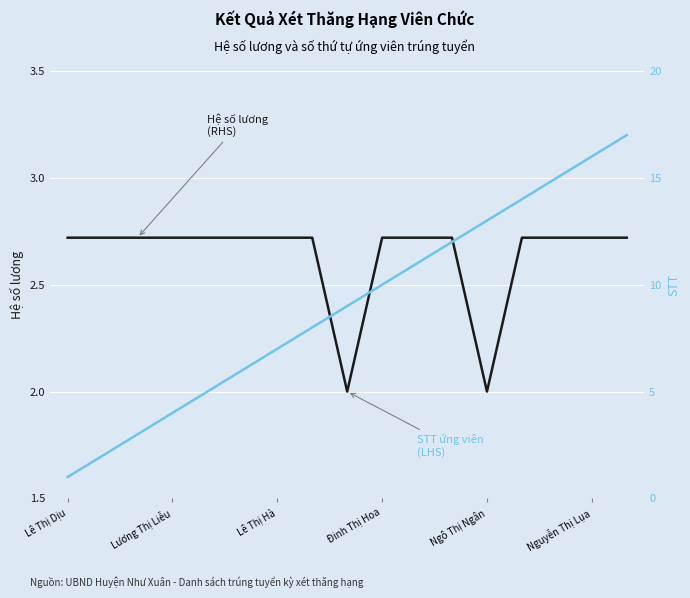

What is the lowest value of the STT series?

1.0